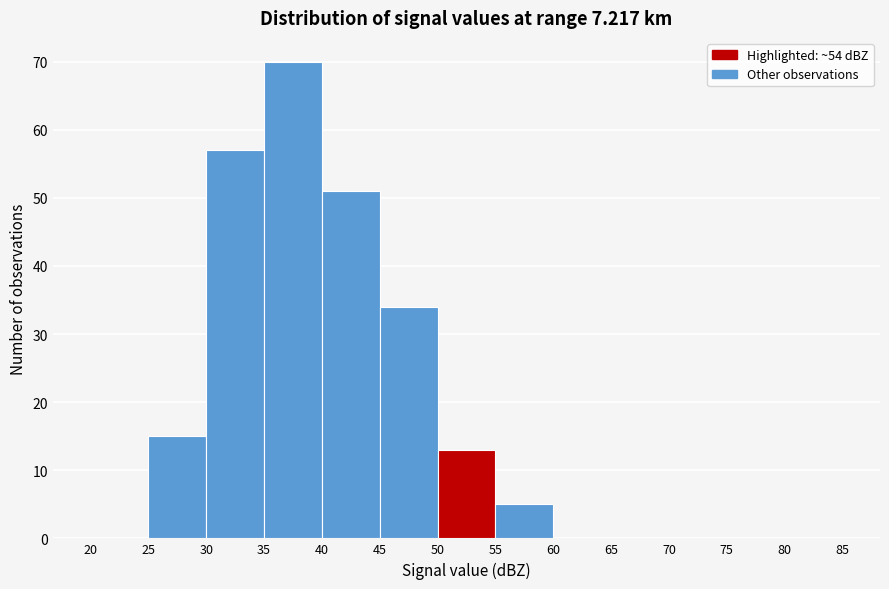

Reading left to right, transcribe this chart: for each bar, give the range it covers on the x-axis and its height. The values are not printed on the chart, so give them approximately, as read against the axis.

20 to 25: 0
25 to 30: 15
30 to 35: 57
35 to 40: 70
40 to 45: 51
45 to 50: 34
50 to 55: 13
55 to 60: 5
60 to 65: 0
65 to 70: 0
70 to 75: 0
75 to 80: 0
80 to 85: 0